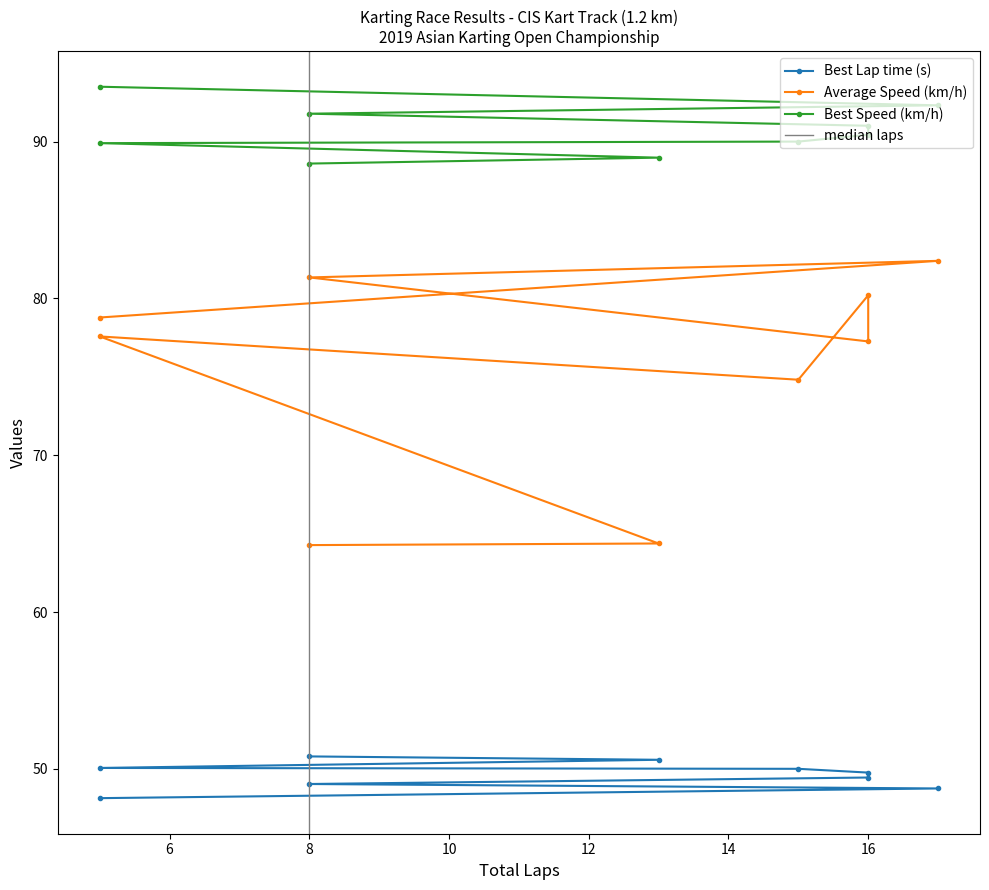

What are all the series names shown in the legend?

Best Lap time, Best Speed, Average Speed